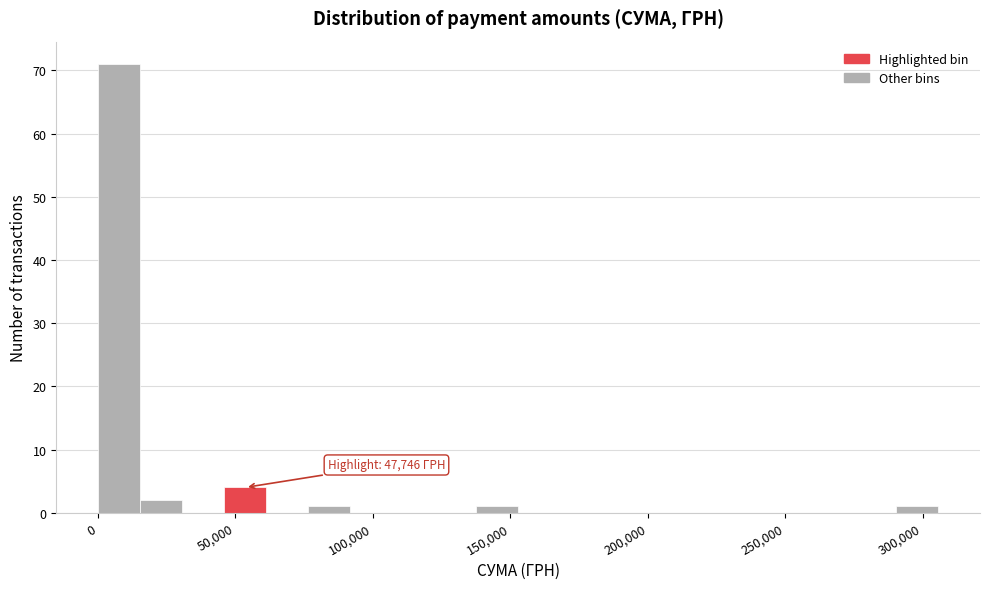

Read against the x-axis, roughly where is the centre of the tallest bar?

10000